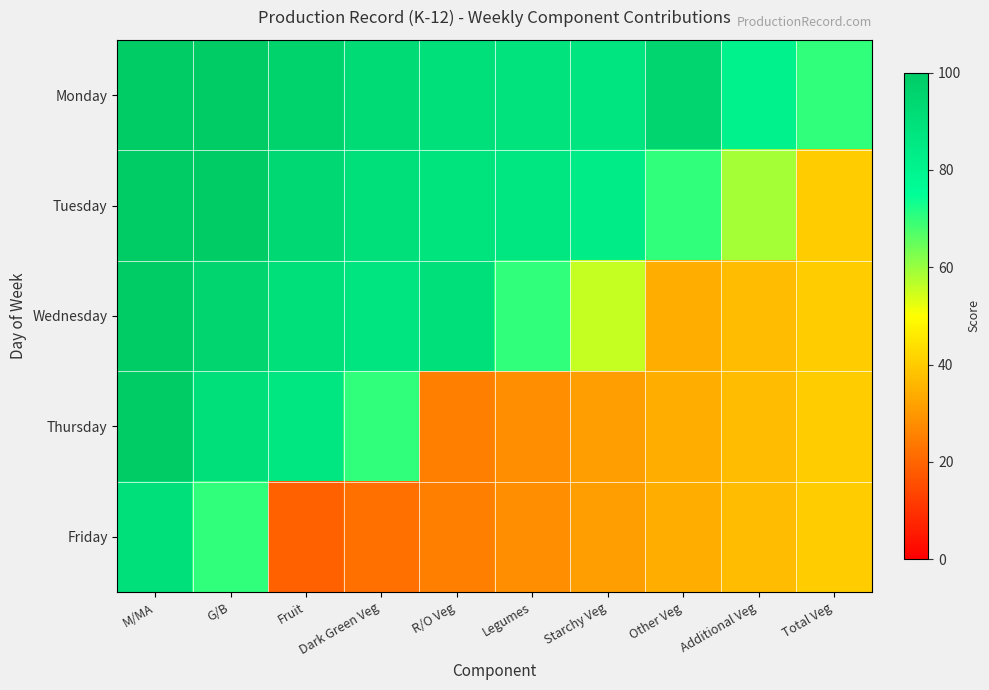

How many distinct data groups are displayed?

5